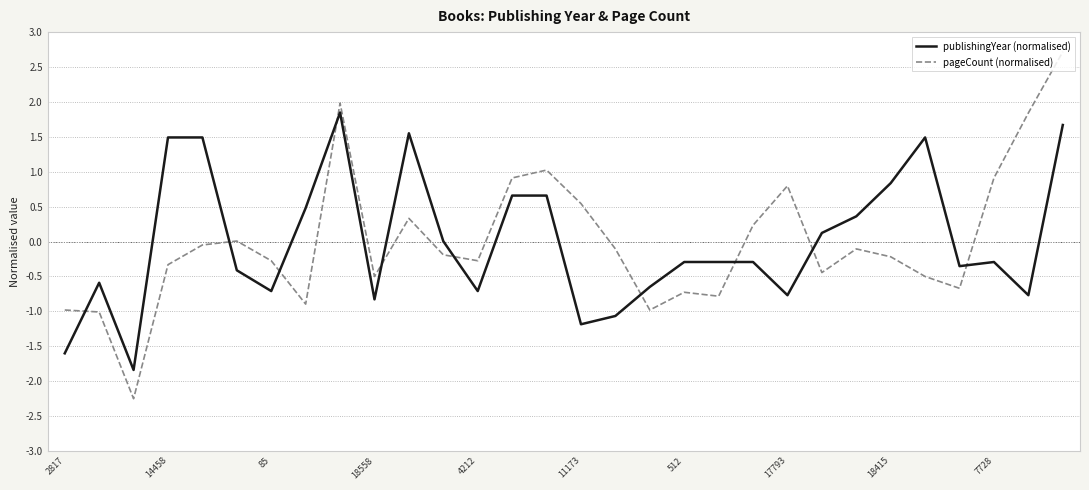

List the series in order of their peak value, lowest first.

publishingYear (normalised), pageCount (normalised)